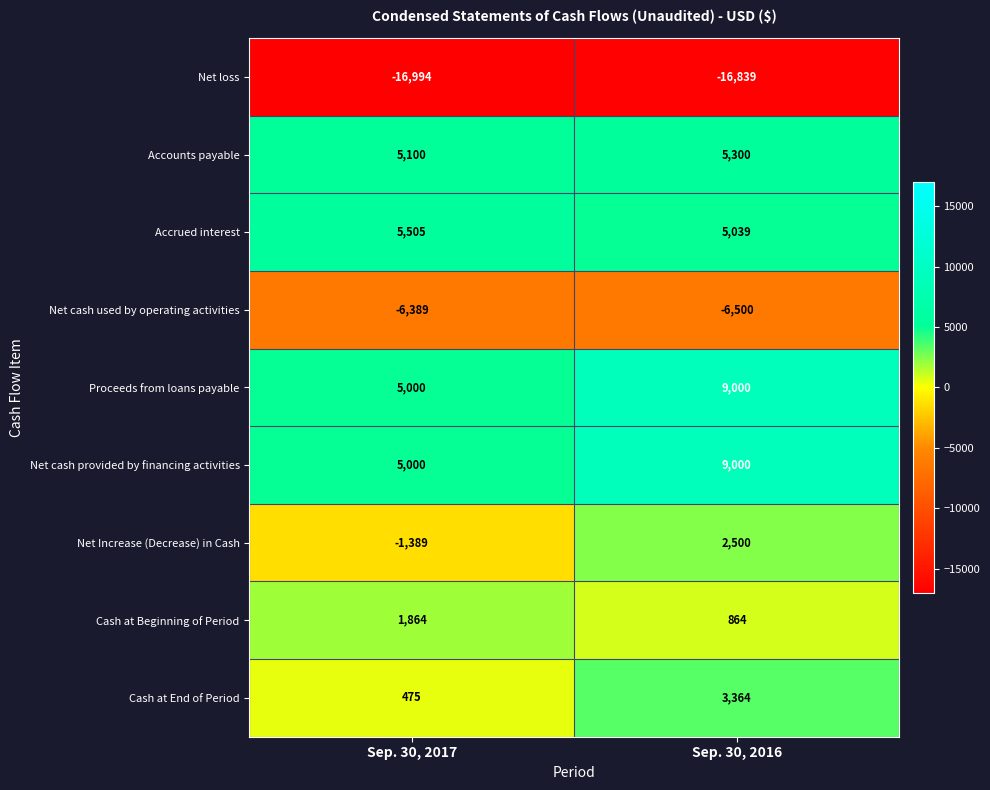

What is the greatest value displayed?

9000